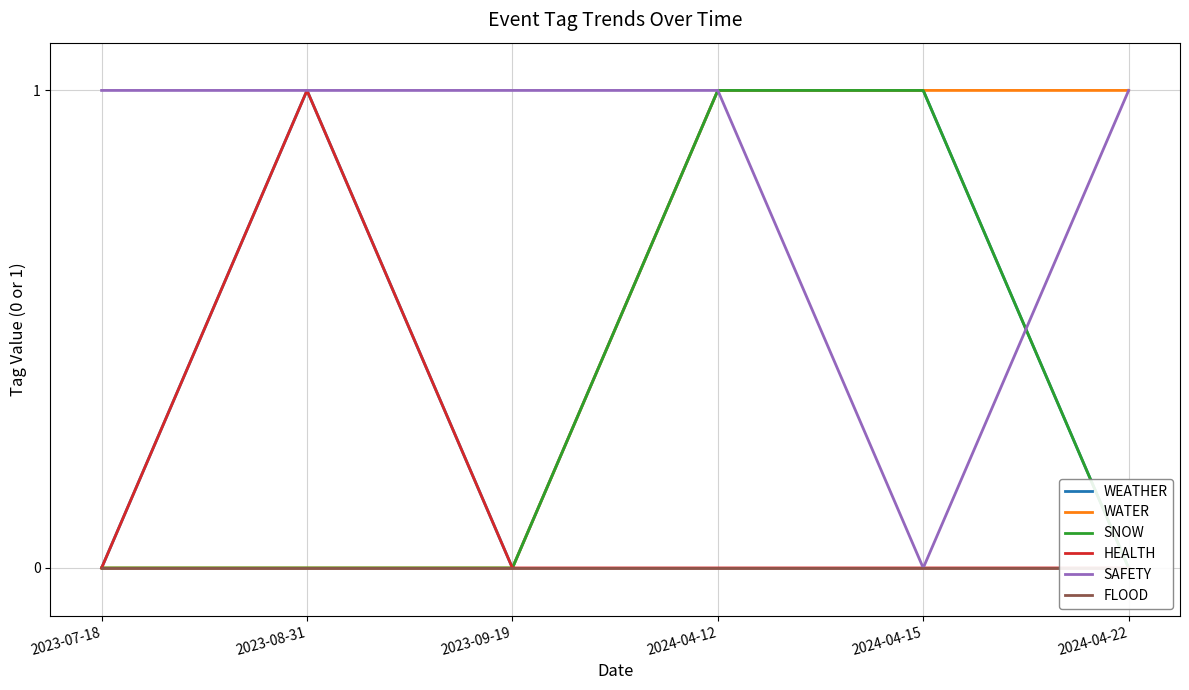

Between 2024-04-12 and 2024-04-22, which series saw the biggest shift?

WEATHER